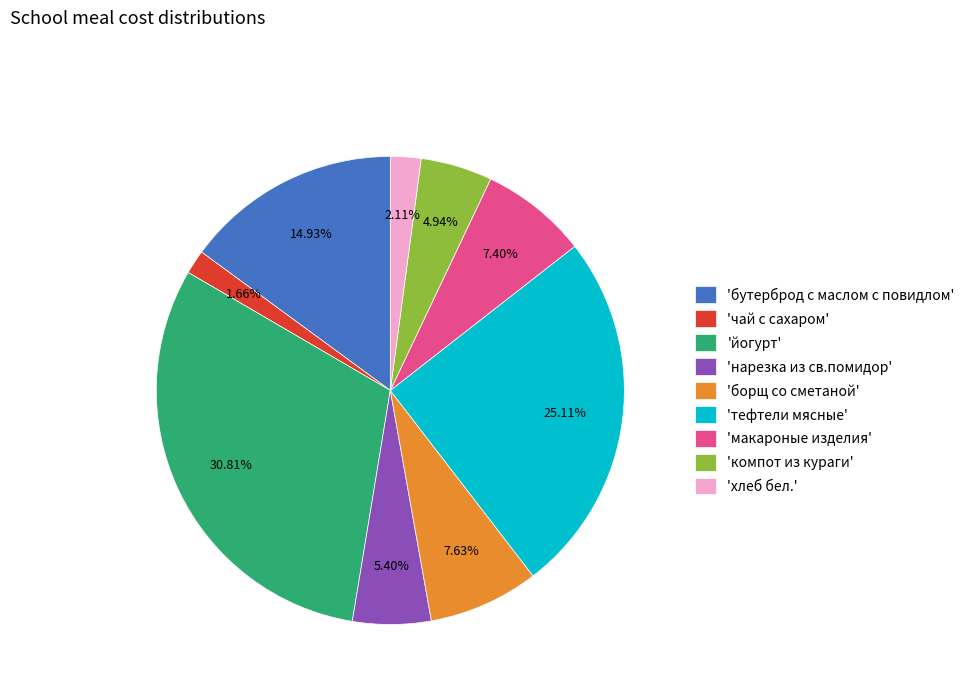

Does 'йогурт' represent more than half of the total?

No